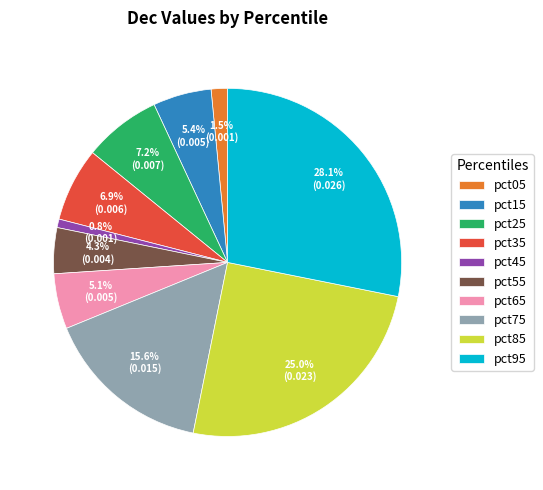

To the nearest percent, what is the difference between the largest and smallest slice percentages?

27%